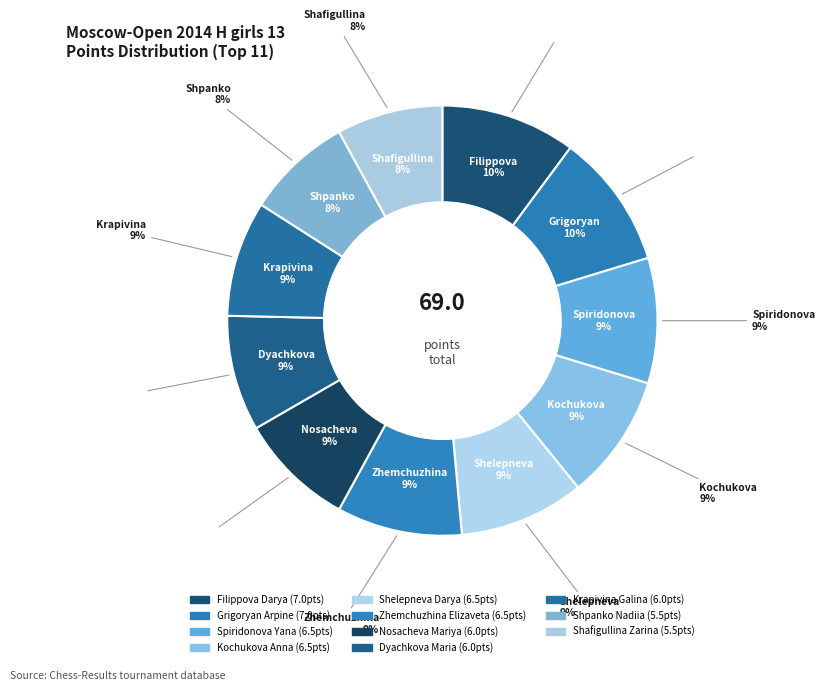

Which slice is the largest?

Filippova Darya